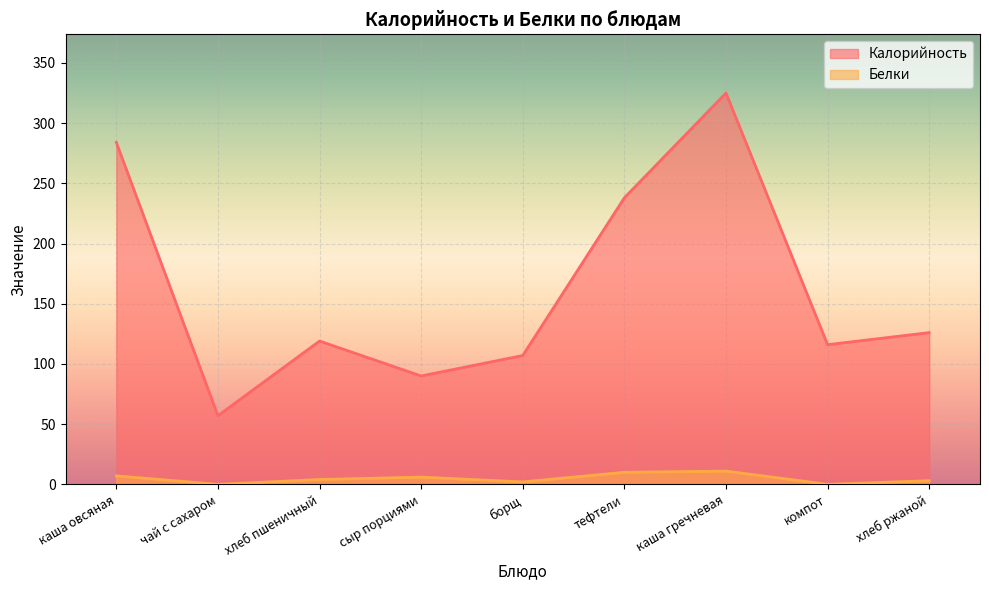

How many values in the Калорийность series are below 119?

4